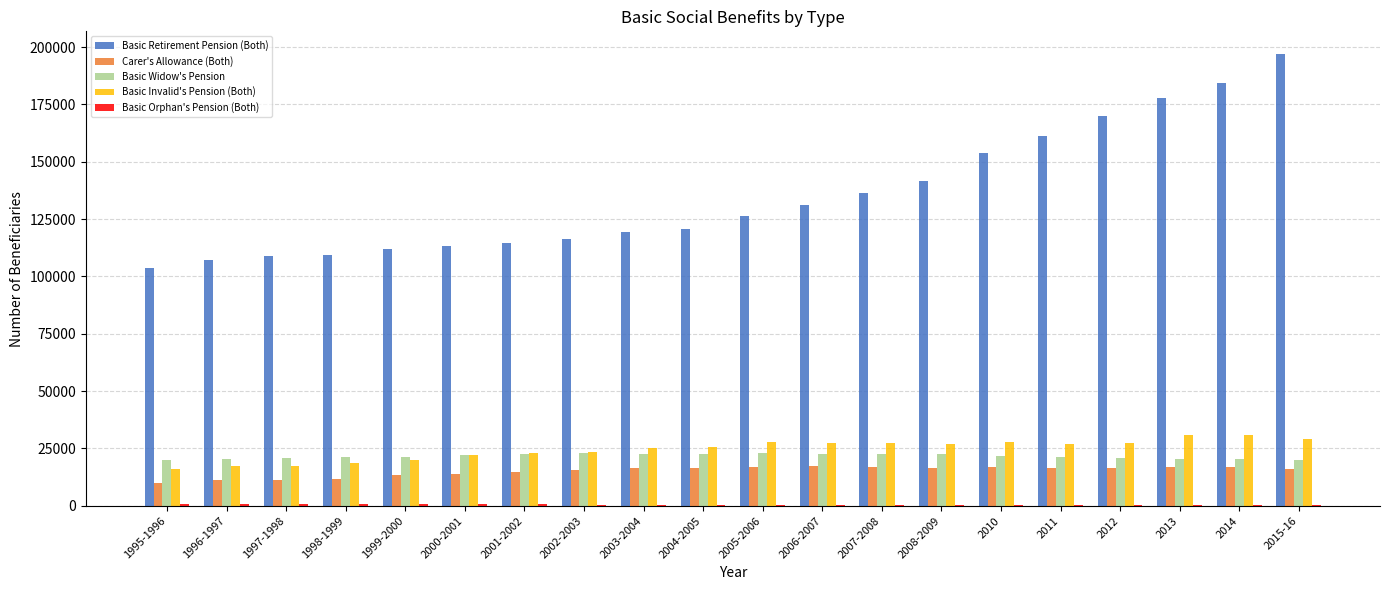

The value of Basic Widow's Pension at 2001-2002 is 22484. True or false?

True